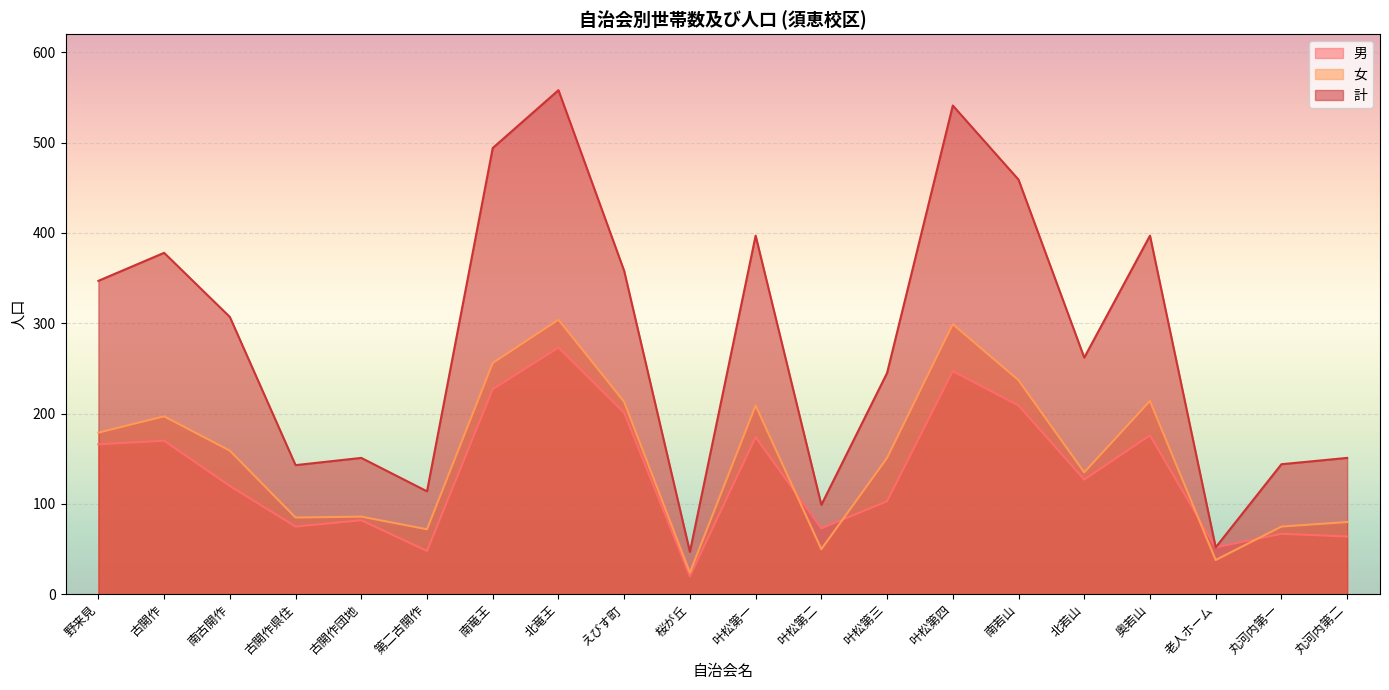

At which category is the sum across all series the highest?

北竜王